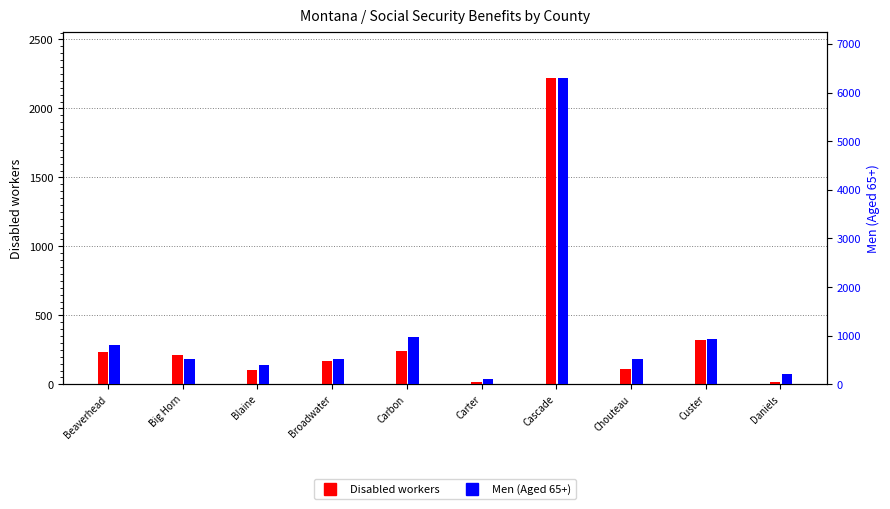

Is it true that Men (Aged 65+) equals 9427 at Cascade?

False